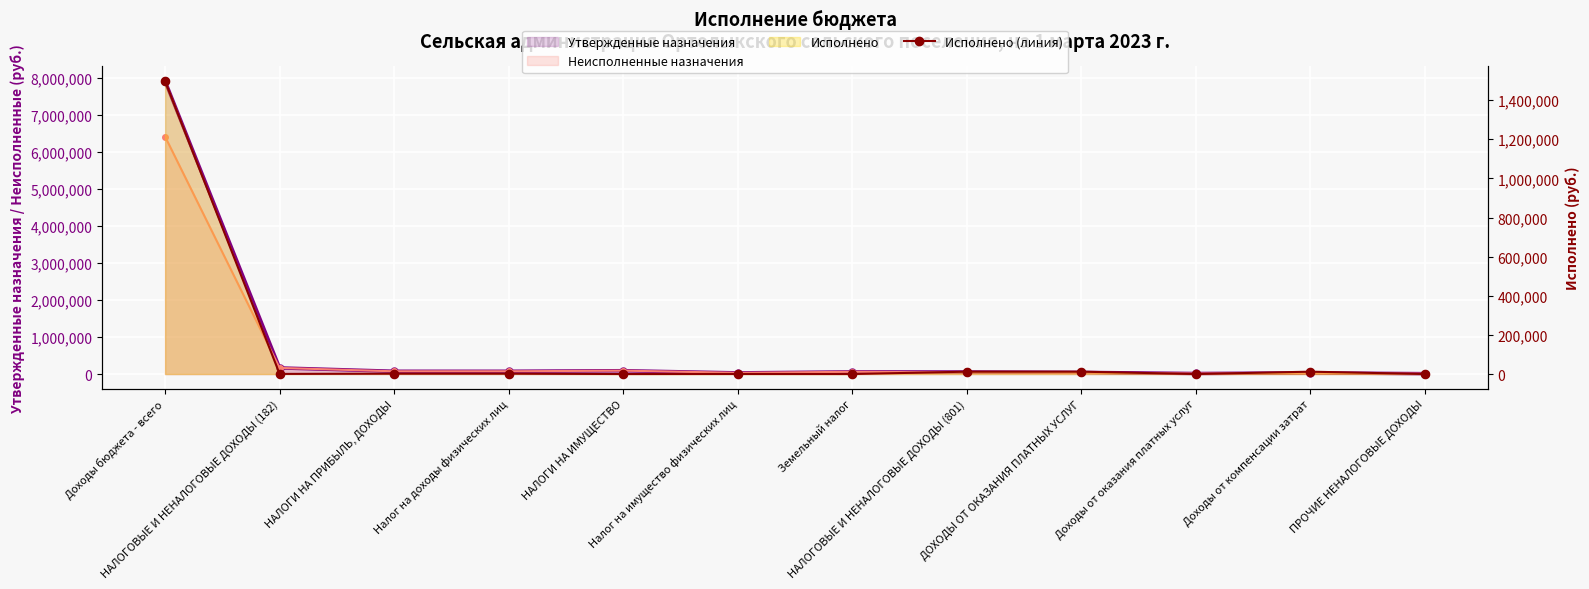

Between Налог на доходы физических лиц and ПРОЧИЕ НЕНАЛОГОВЫЕ ДОХОДЫ, which is larger?

Налог на доходы физических лиц